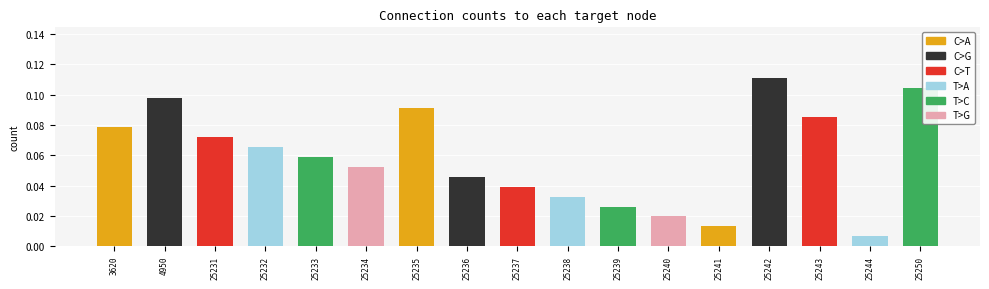

At which label is the value closest to 0?

25244